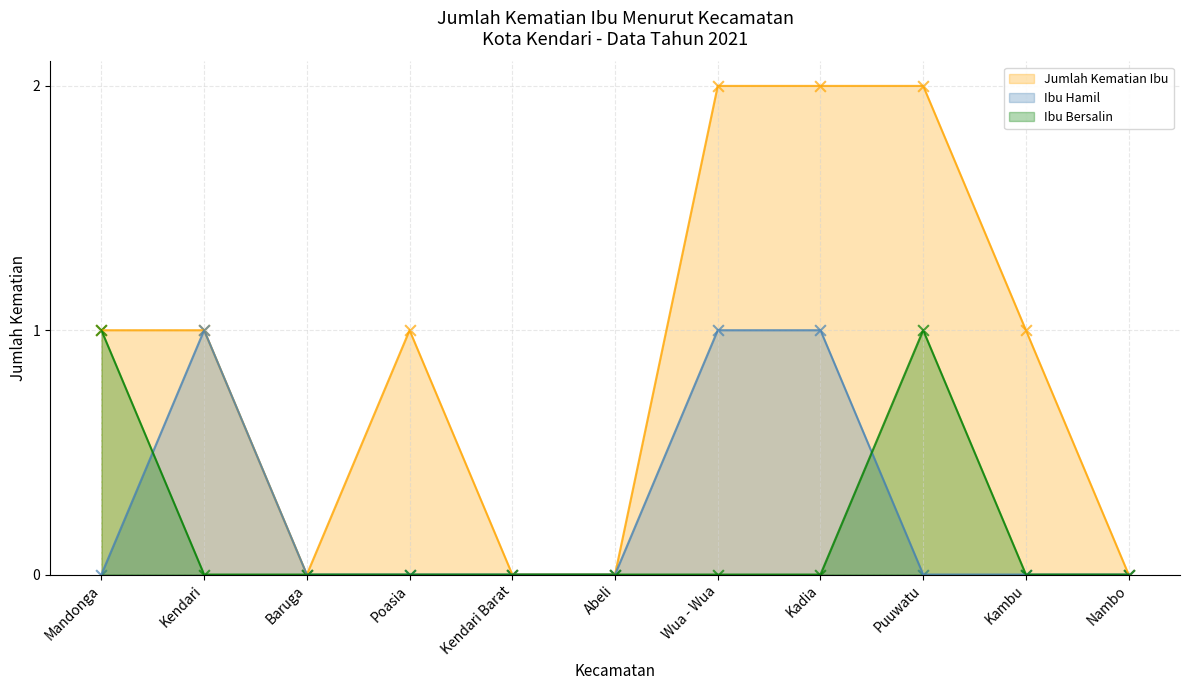

What are all the series names shown in the legend?

Jumlah Kematian Ibu, Ibu Hamil, Ibu Bersalin